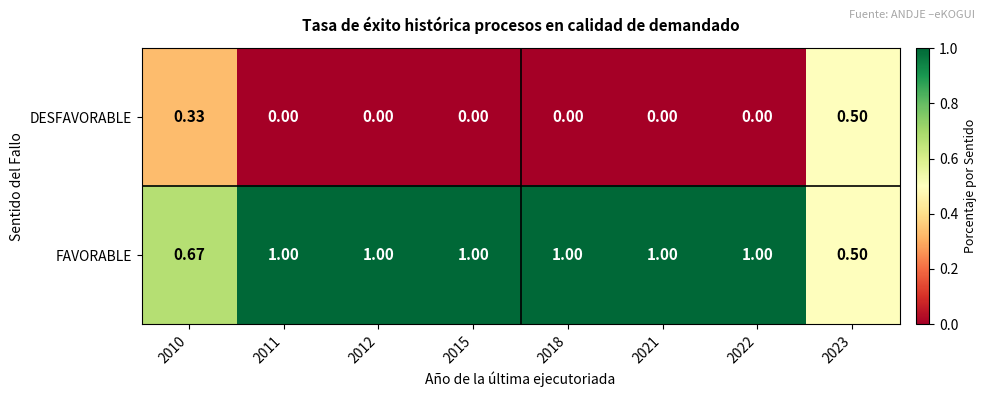

Which series has the largest total across all categories?

FAVORABLE